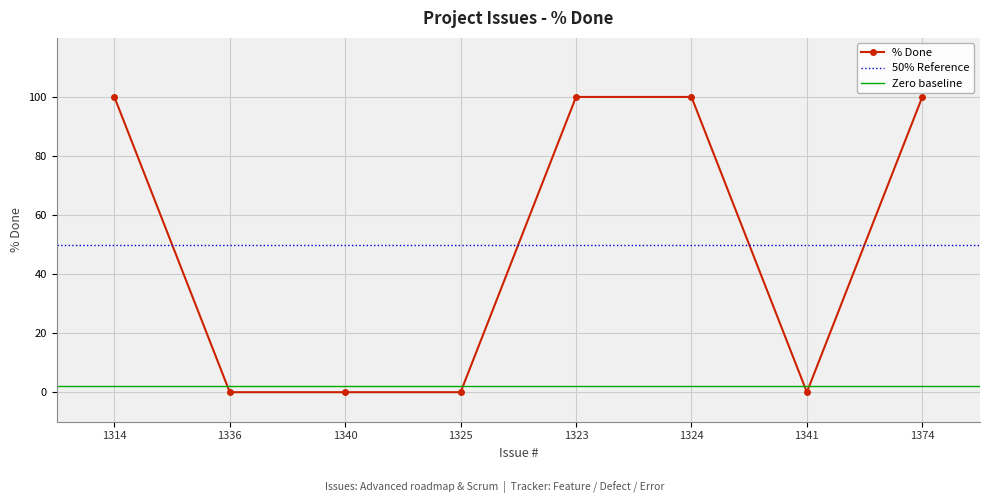

Between 1374 and 1336, which is larger?

1374